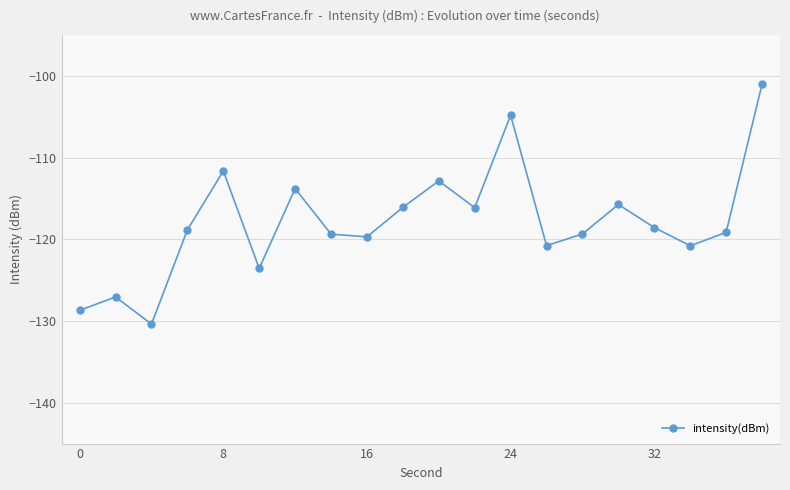

How many interior local valleys (lower than both neighbors) does the data have?

6